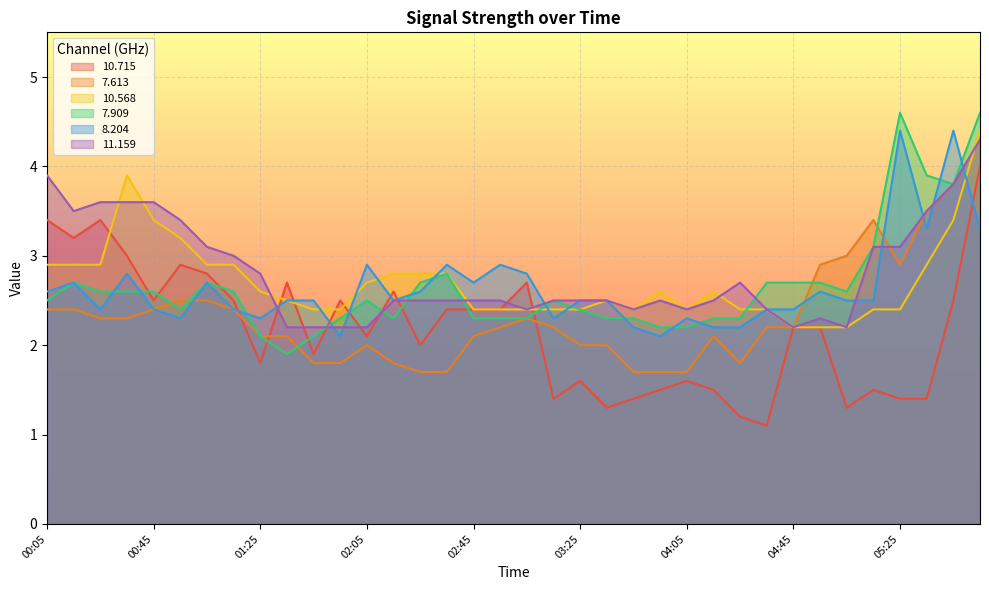

True or false: 7.909 and 10.715 cross at least once.

True